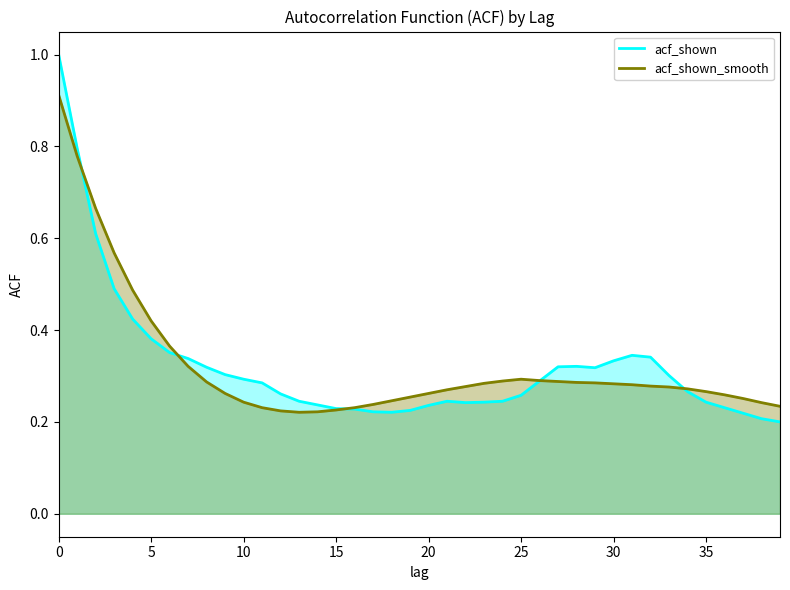

Count the acf_shown_smooth values in the range 0 to 1.

40